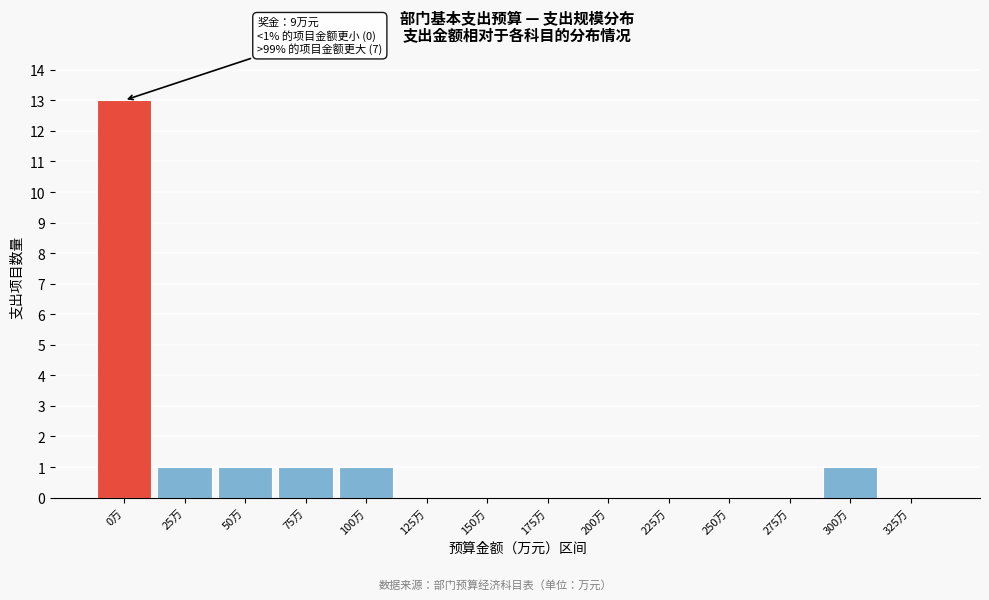

Reading right to left, what are all the values shown in this chart?

325万=0	300万=1	275万=0	250万=0	225万=0	200万=0	175万=0	150万=0	125万=0	100万=1	75万=1	50万=1	25万=1	0万=13